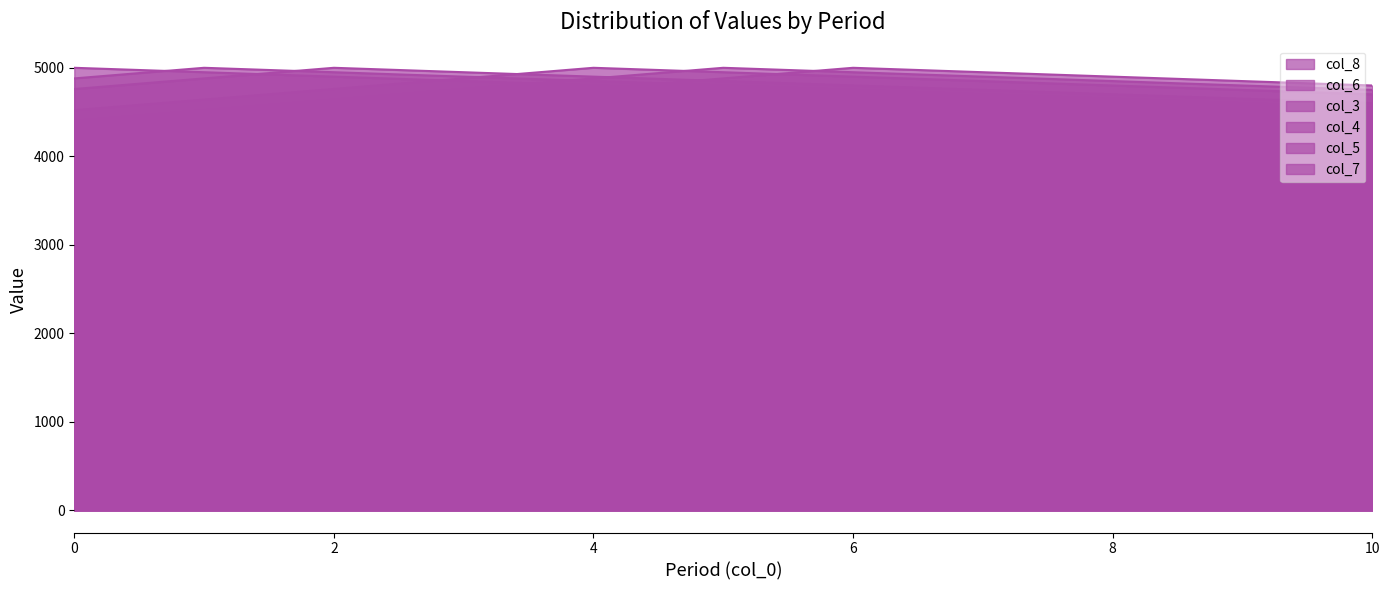

What is the value of the col_8 point at the 4th from the left?

4640